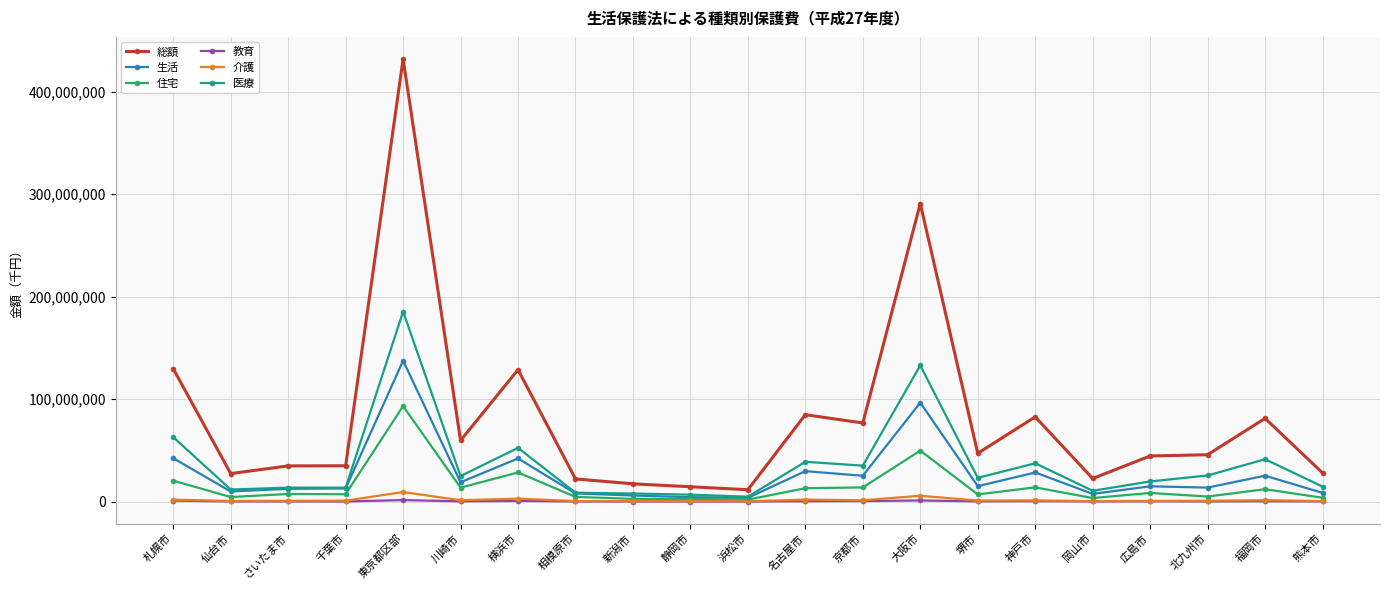

True or false: 介護 has more than 0 interior local peaks.

True